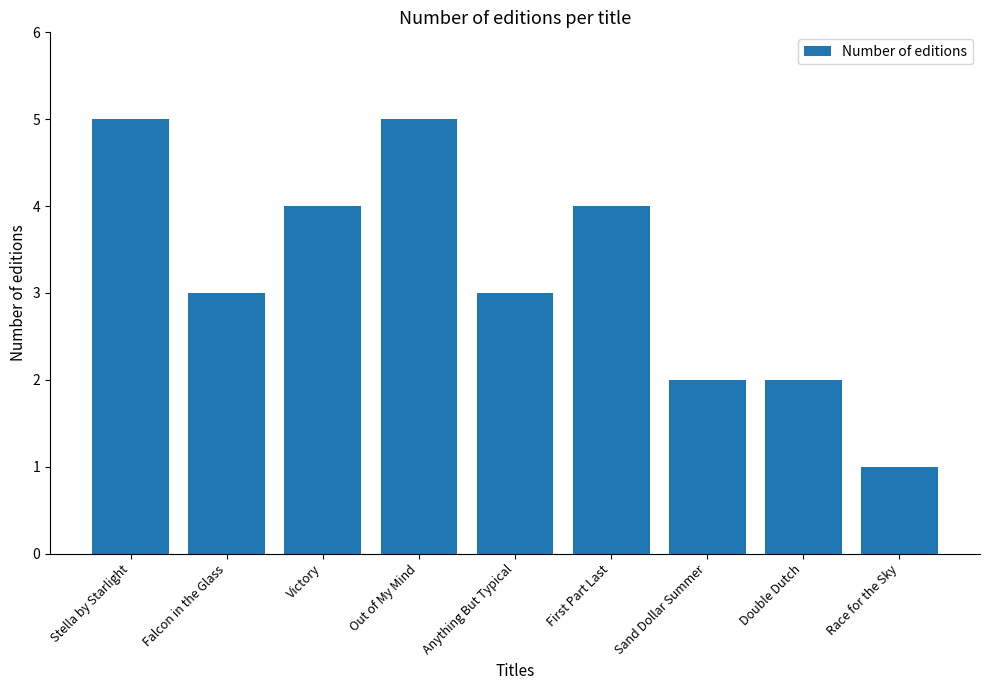

At which category does the chart reach its minimum across all series?

Race for the Sky